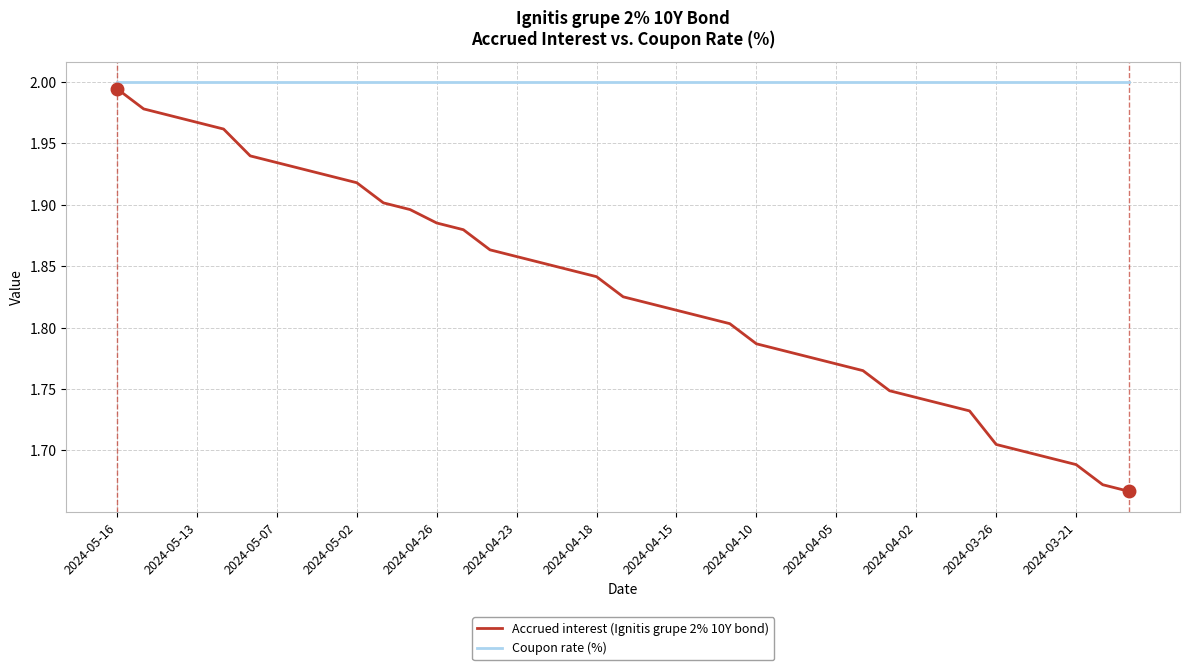

Which series has the largest range (max minus min)?

Accrued interest (Ignitis grupe 2% 10Y bond)